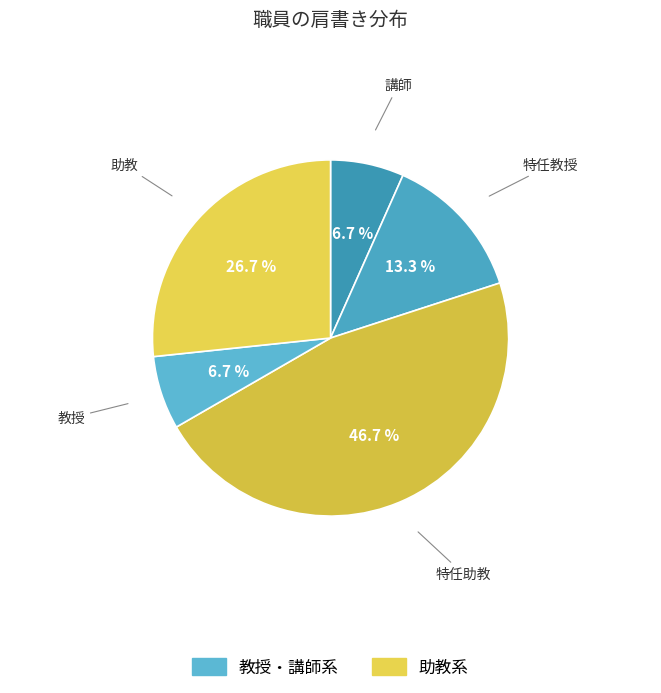

Count the number of slices in the pie.

5